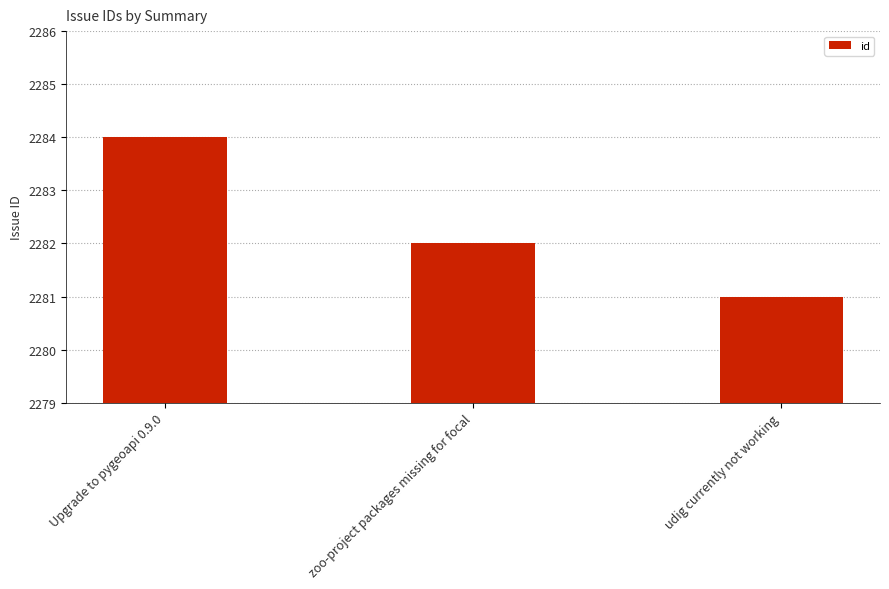

What is the approximate value at udig currently not working?

2281